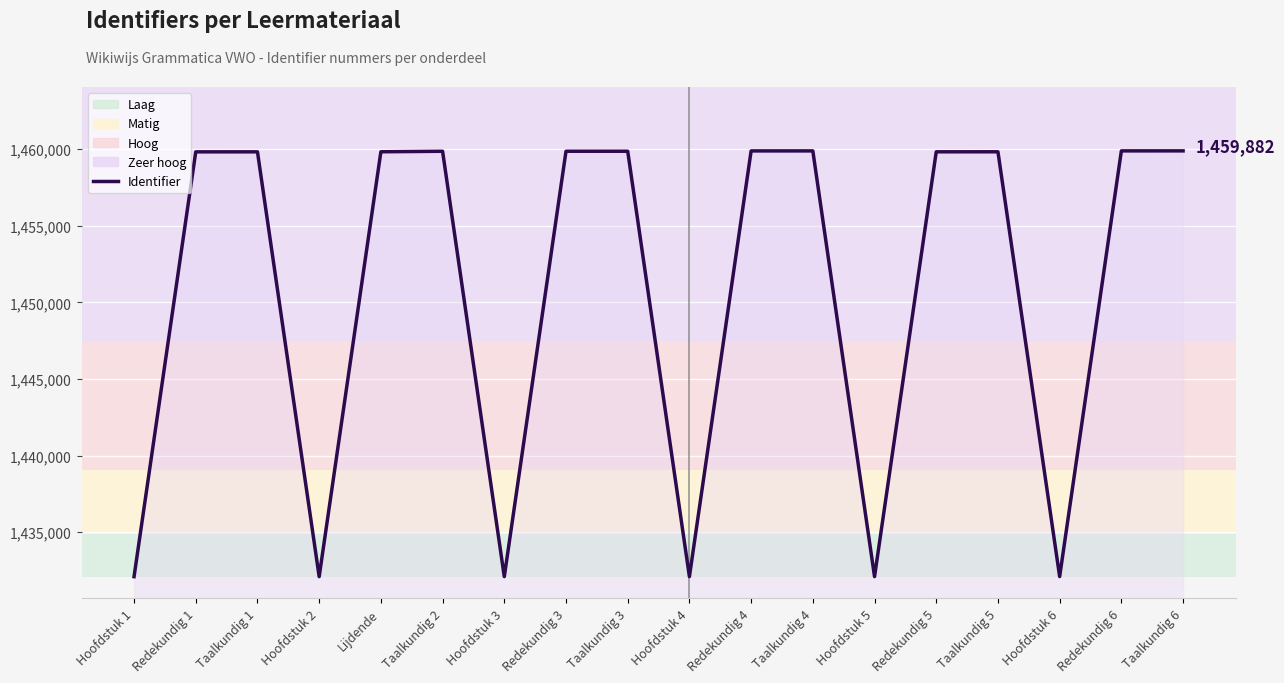

Approximately how many times larger is the value at Hoofdstuk 5 compared to Redekundig 5?

1.0